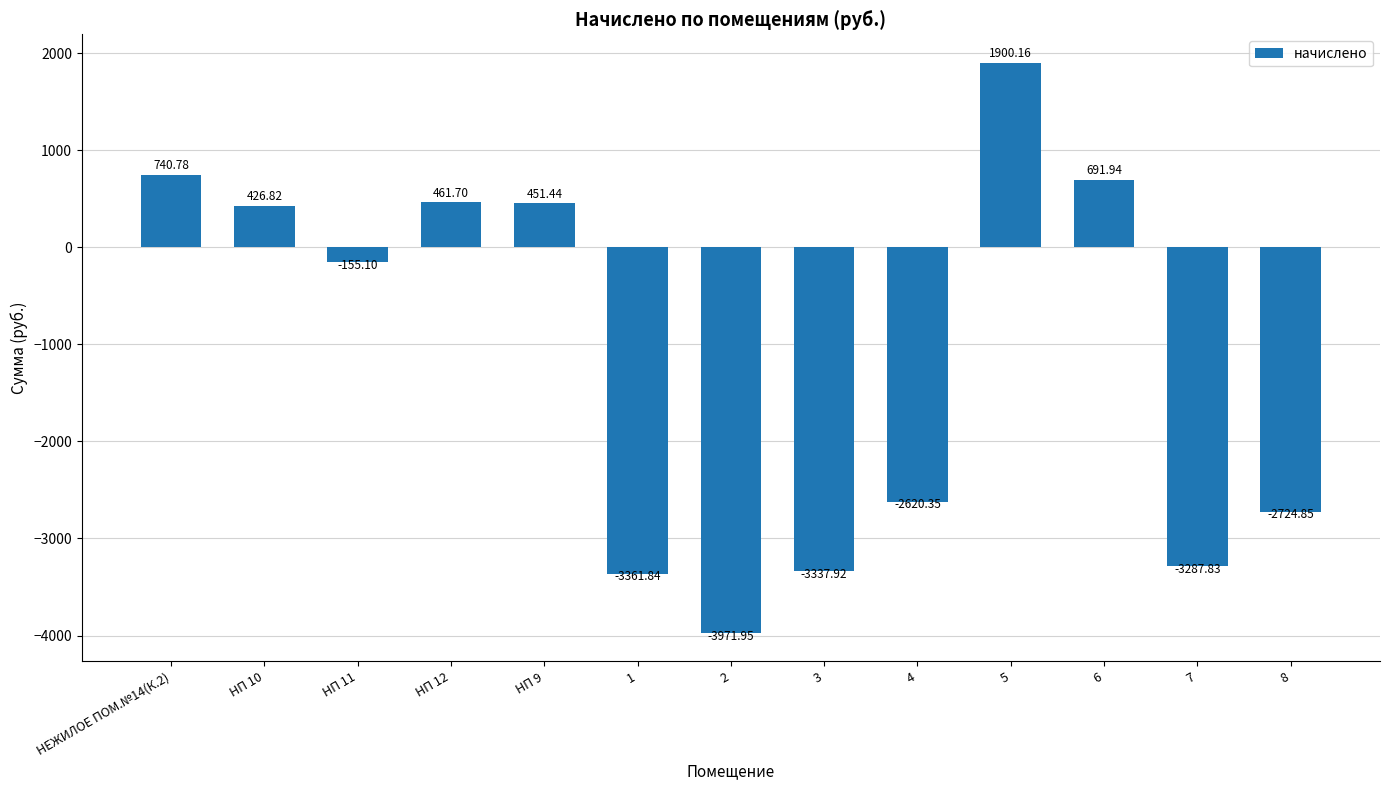

What is the label of the 12th bar from the left?

7